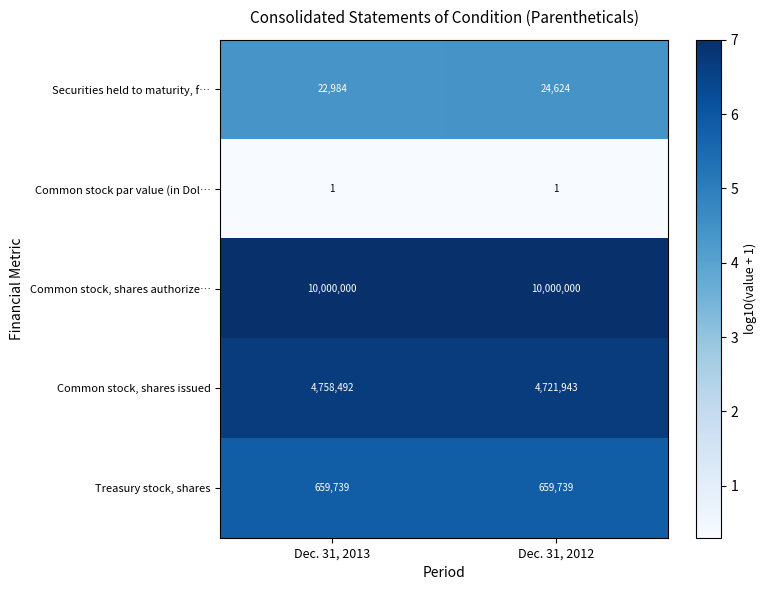

At how many categories does at least one series exceed 5?

2